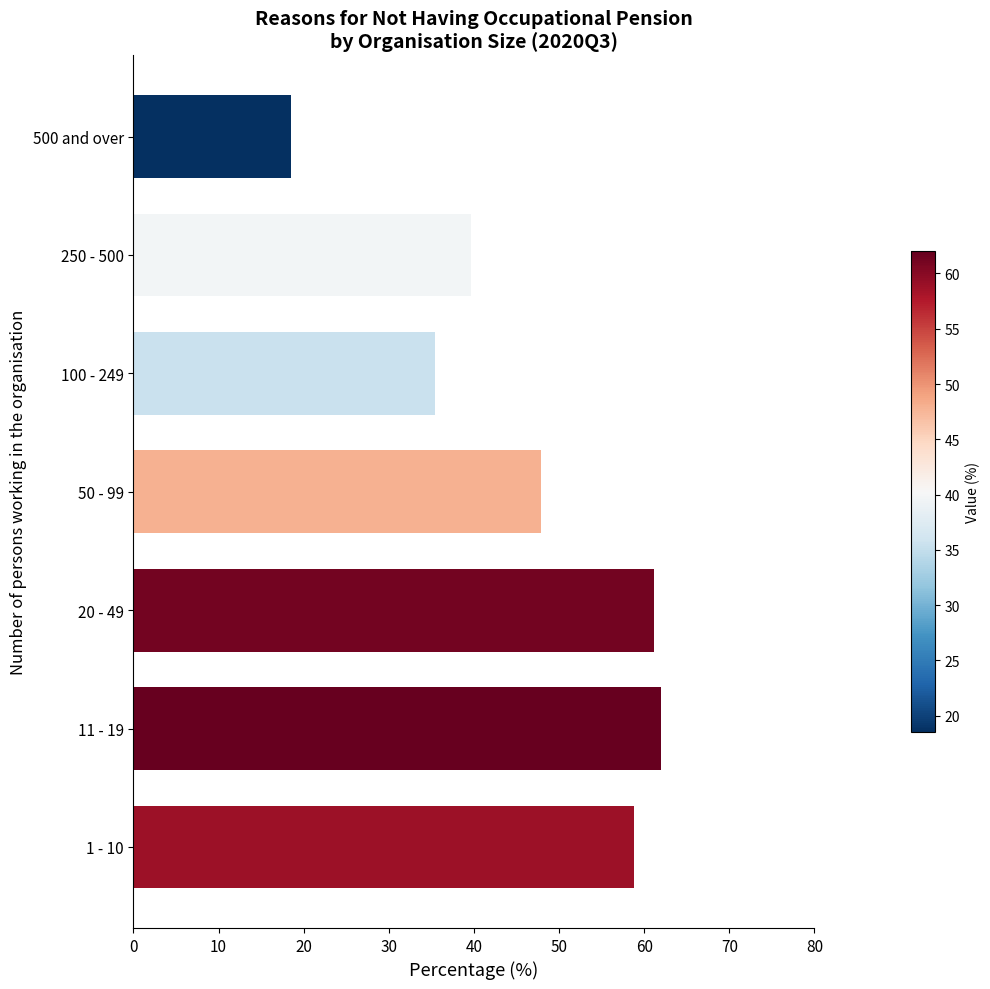

Rank the categories by value from highest to lowest.

11 - 19, 20 - 49, 1 - 10, 50 - 99, 250 - 500, 100 - 249, 500 and over